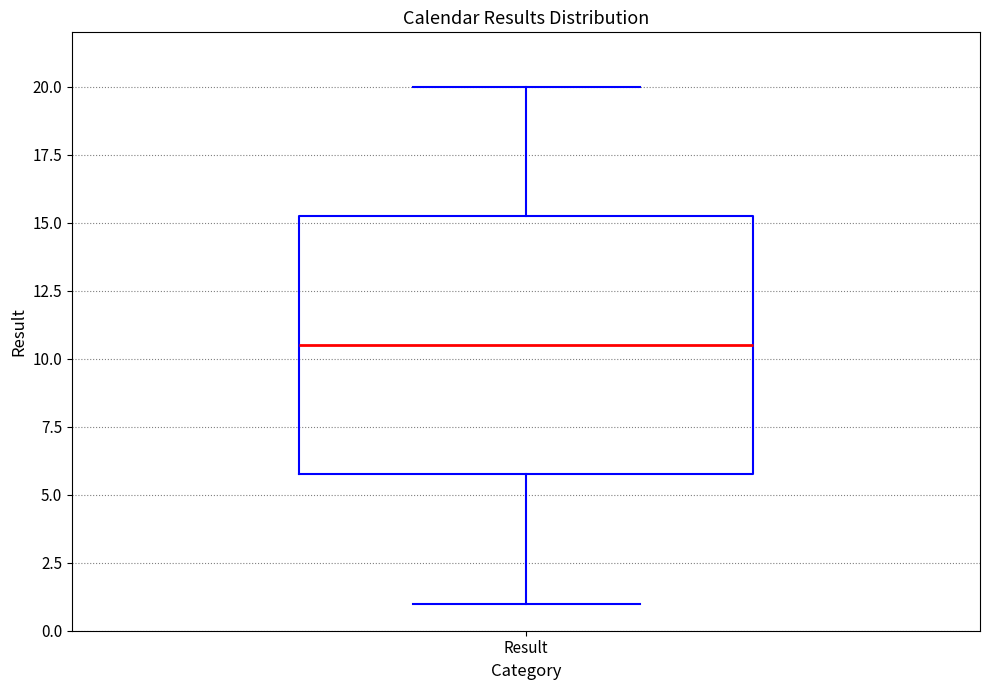

Transcribe this box plot: give where the median line is, the range the box spans, and where the two whiskers end, as read against the y-axis. The values are not printed on the chart, so give them approximately, as read against the axis.

median 10.5, box 6.0 to 15.5, whiskers 1.0 to 20.0